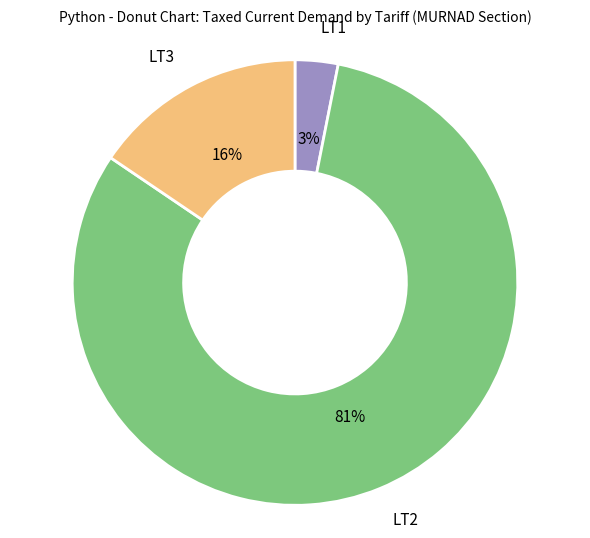

What is the smallest slice in the pie chart?

LT1